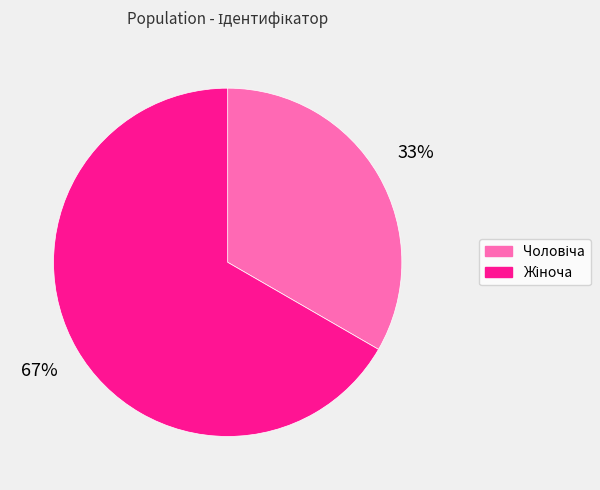

To the nearest percent, what is the average slice percentage?

50%